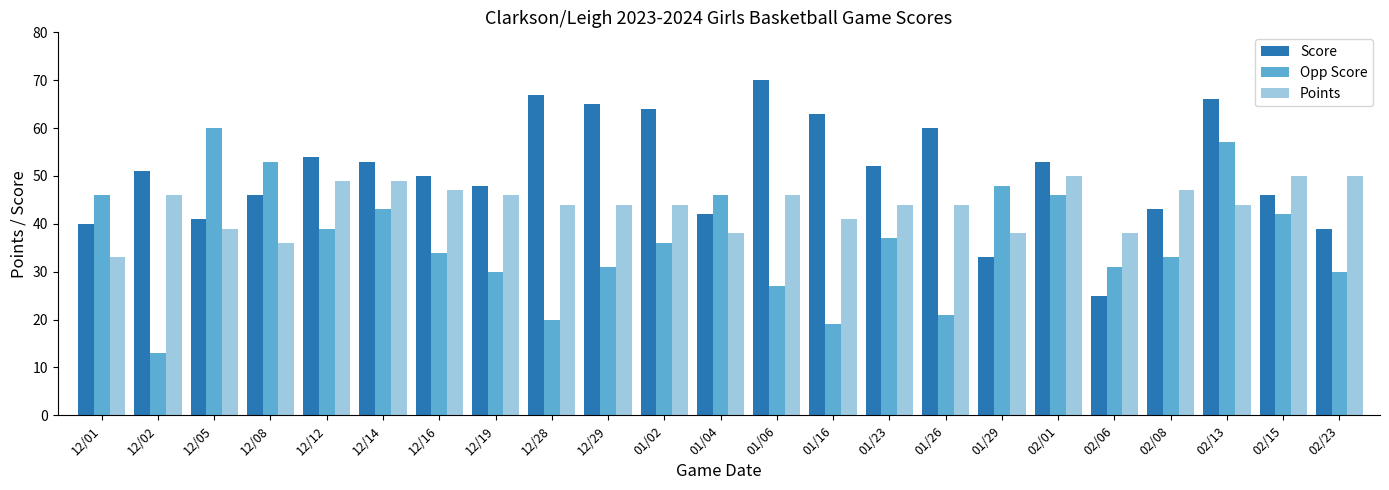

Which label corresponds to the smallest value in the chart?

12/02